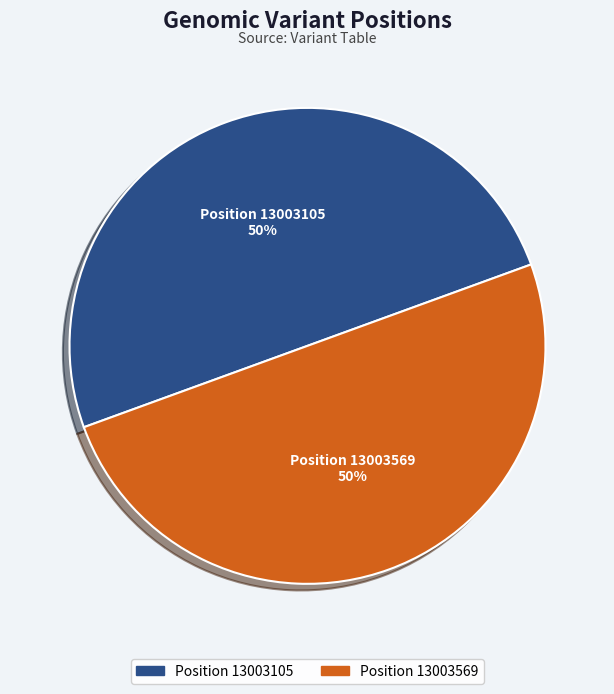

How many slices are in this pie chart?

2